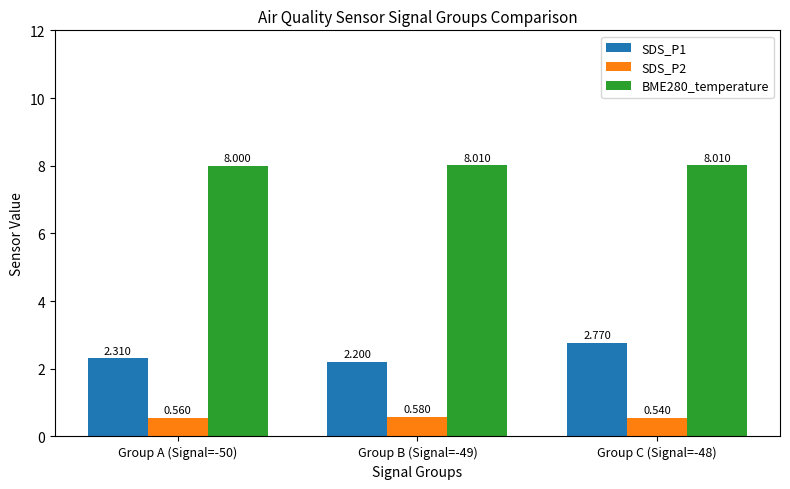

What are all the series names shown in the legend?

SDS_P1, SDS_P2, BME280_temperature